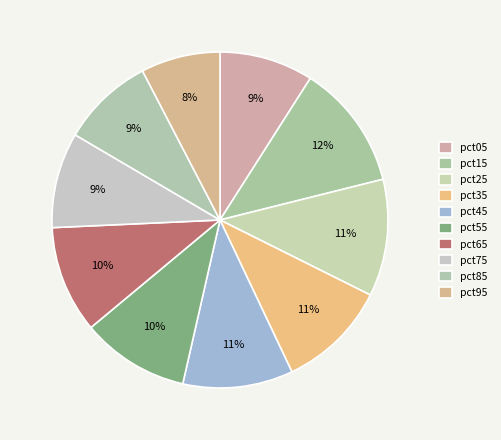

Is pct05 the majority of the pie?

No